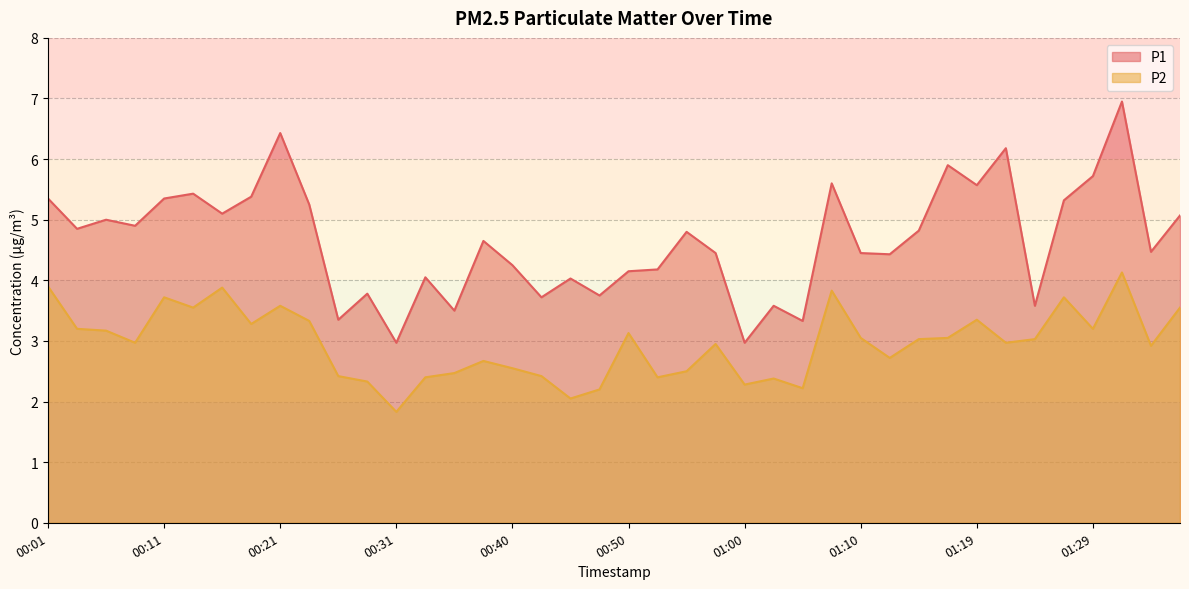

What is the minimum value for P1?

3.0